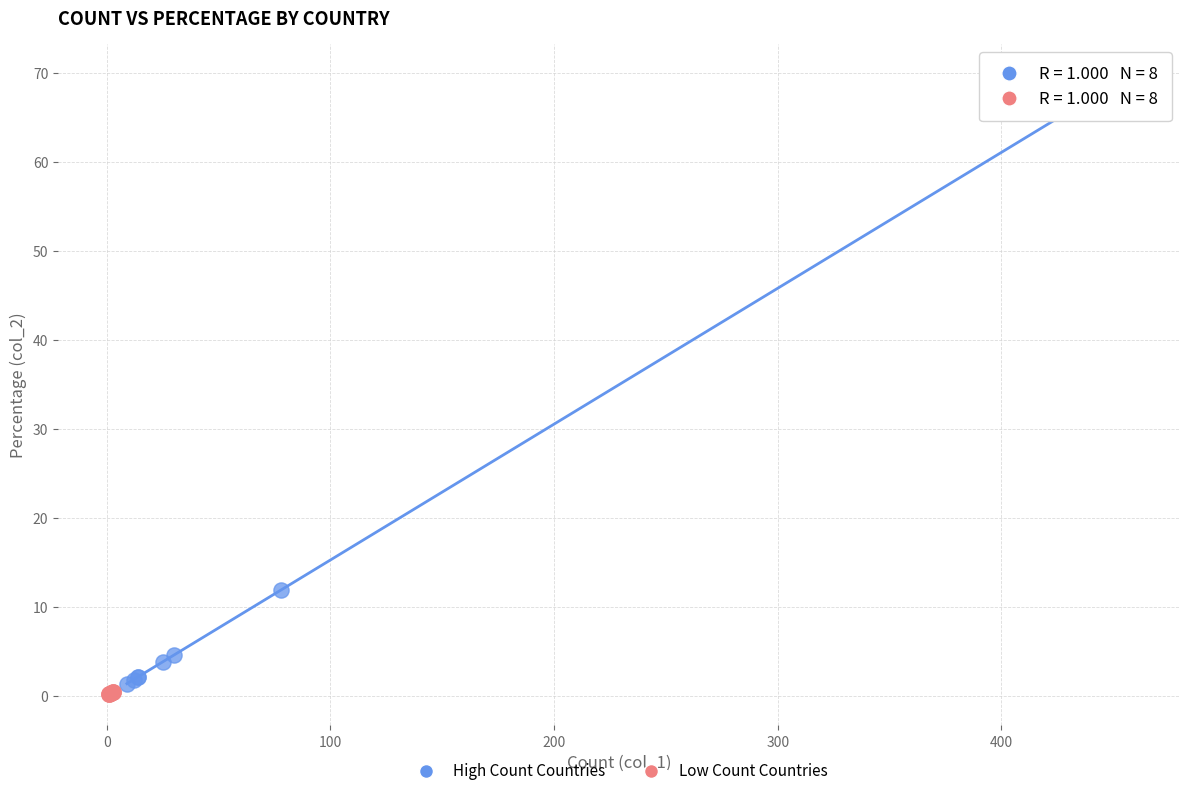

Which series contains the highest Y value?

High Count Countries